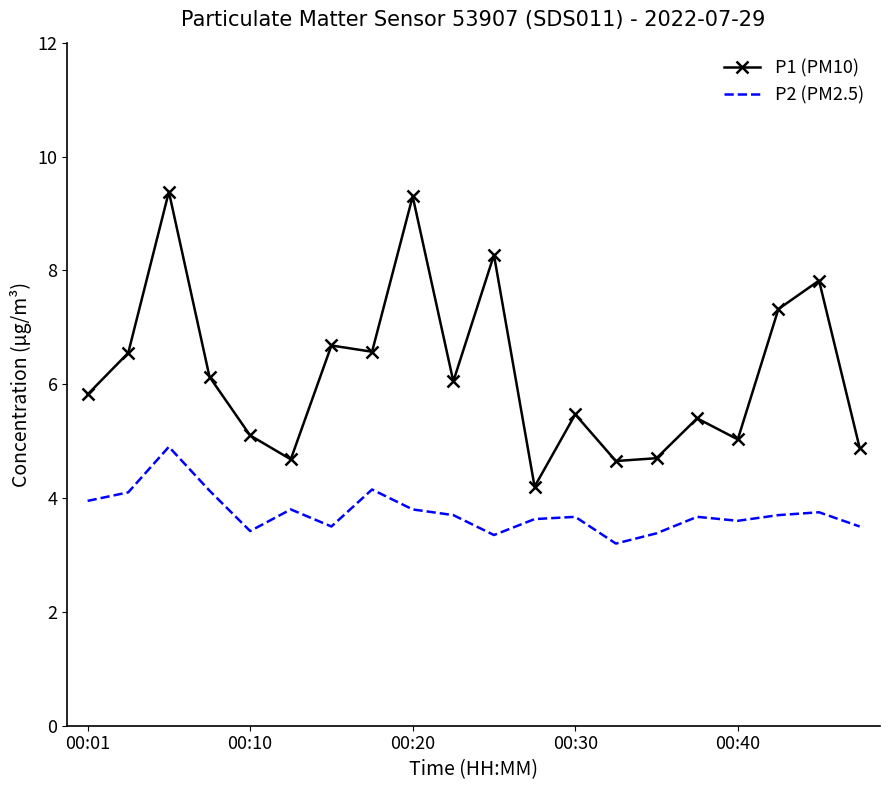

Which series has the largest range (max minus min)?

P1 (PM10)